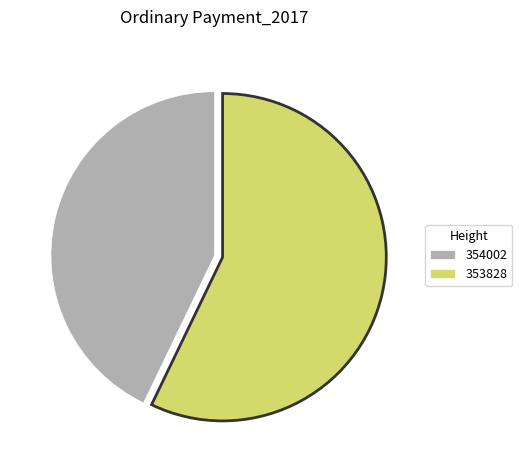

Between 354002 and 353828, which is larger?

353828